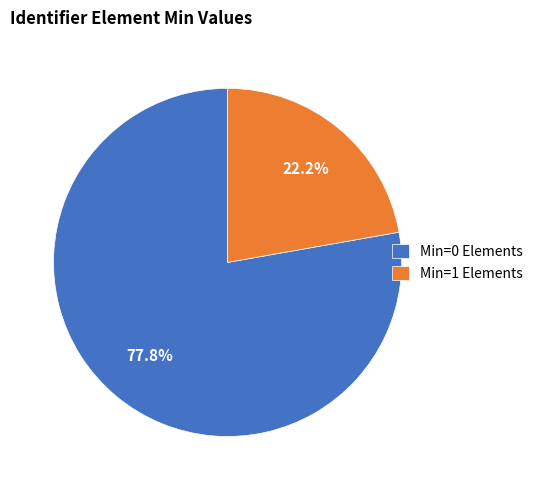

Rank the categories by value from lowest to highest.

Min=1 Elements, Min=0 Elements